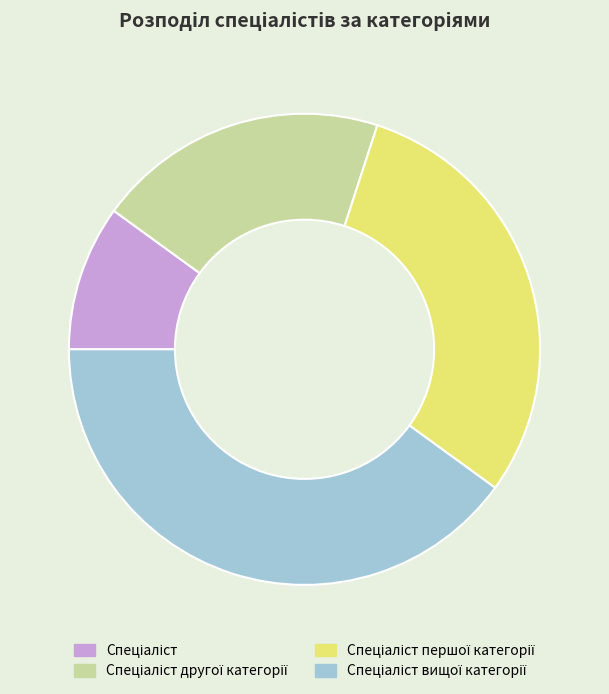

Is there a majority slice in this chart?

No